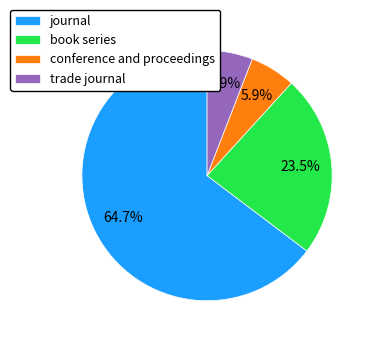

Combined, what portion of the pie is conference and proceedings and book series?

29.4%